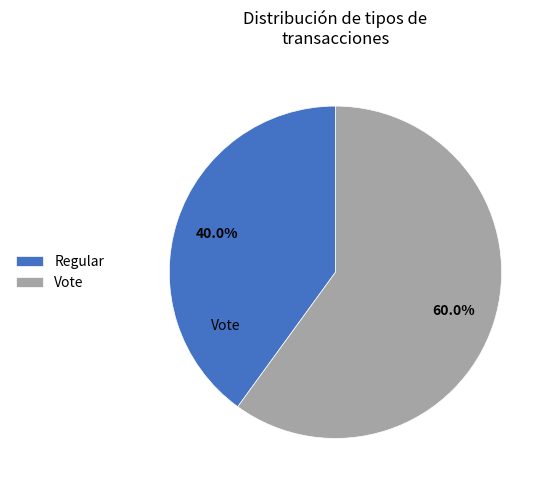

To the nearest percent, what is the difference between the Vote and Regular slice percentages?

20%